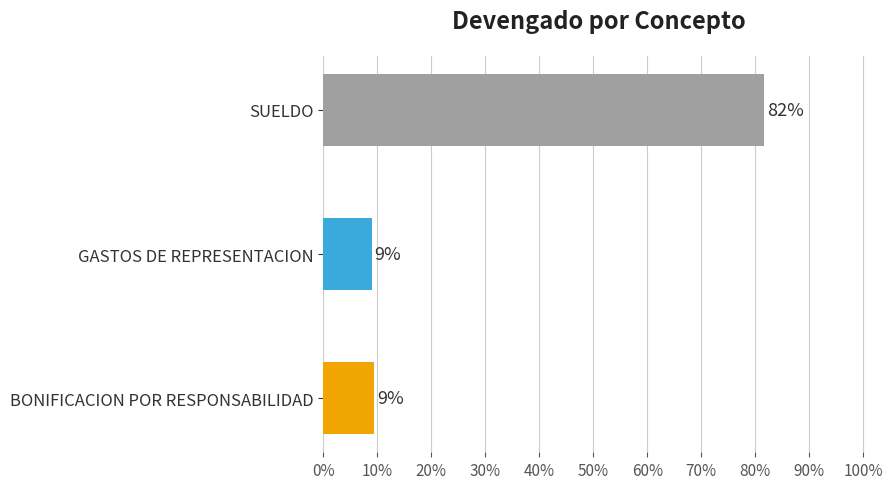

What is the minimum value shown in the chart?

0.1